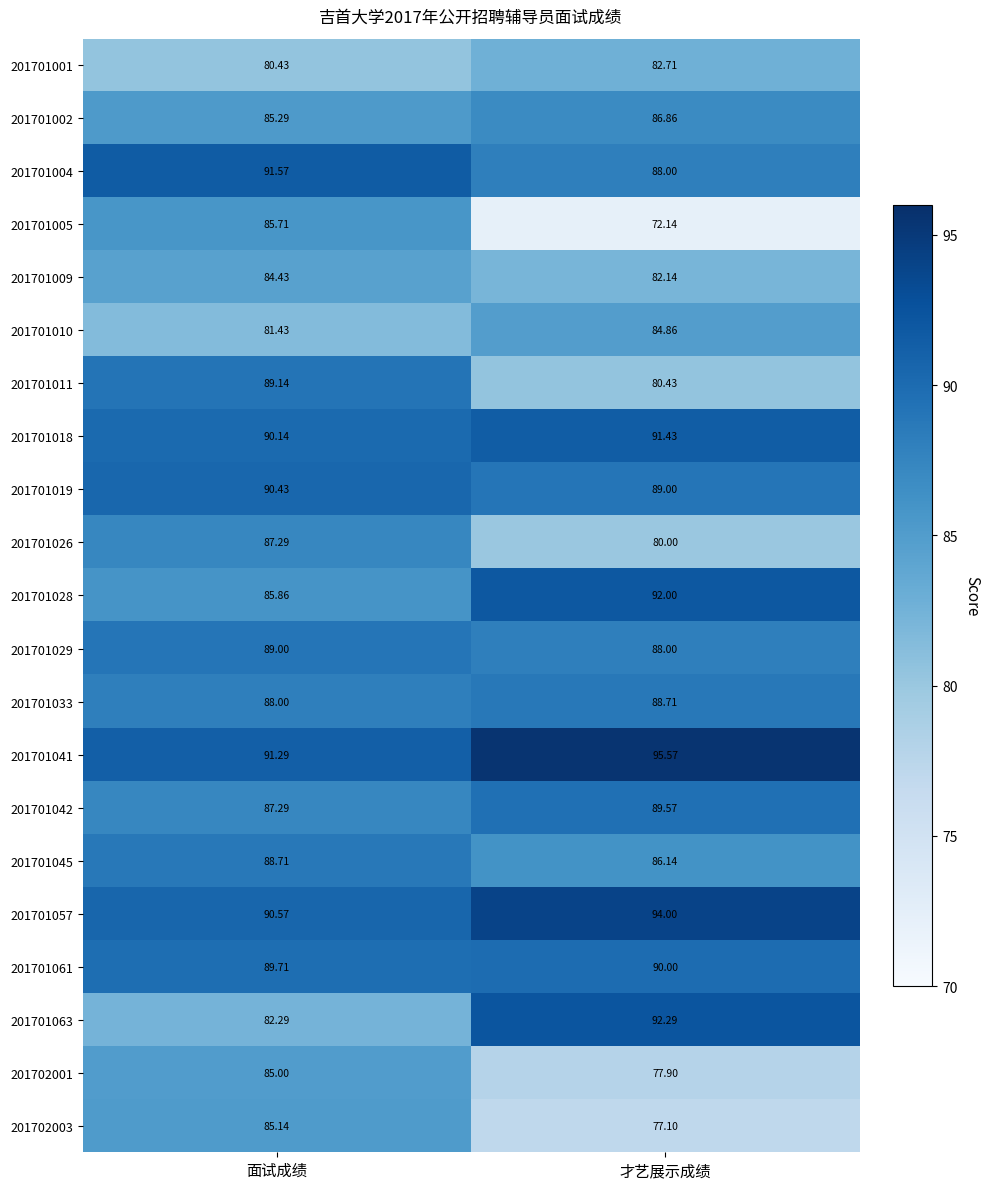

Is the value of 201701002 at 才艺展示成绩 greater than the value of 201701029 at 面试成绩?

No